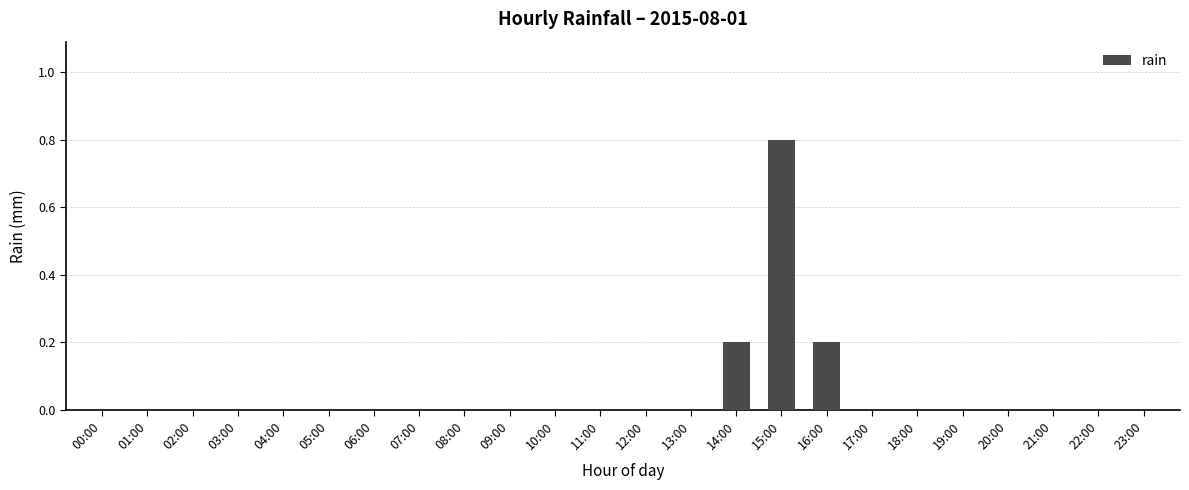

Reading left to right, what are all the values shown in this chart?

00:00=0.0	01:00=0.0	02:00=0.0	03:00=0.0	04:00=0.0	05:00=0.0	06:00=0.0	07:00=0.0	08:00=0.0	09:00=0.0	10:00=0.0	11:00=0.0	12:00=0.0	13:00=0.0	14:00=0.2	15:00=0.8	16:00=0.2	17:00=0.0	18:00=0.0	19:00=0.0	20:00=0.0	21:00=0.0	22:00=0.0	23:00=0.0